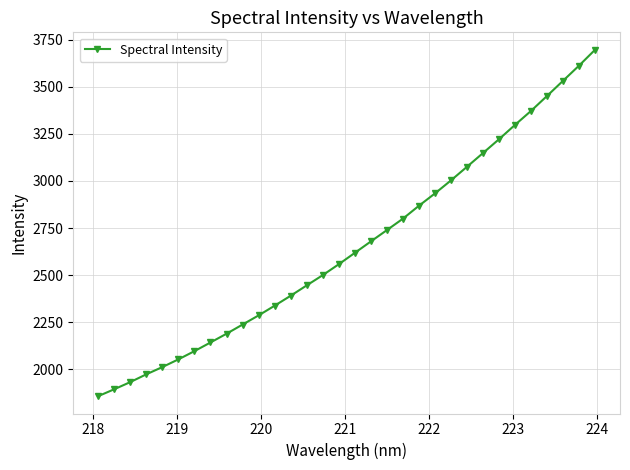

What is the greatest value displayed?

3697.4